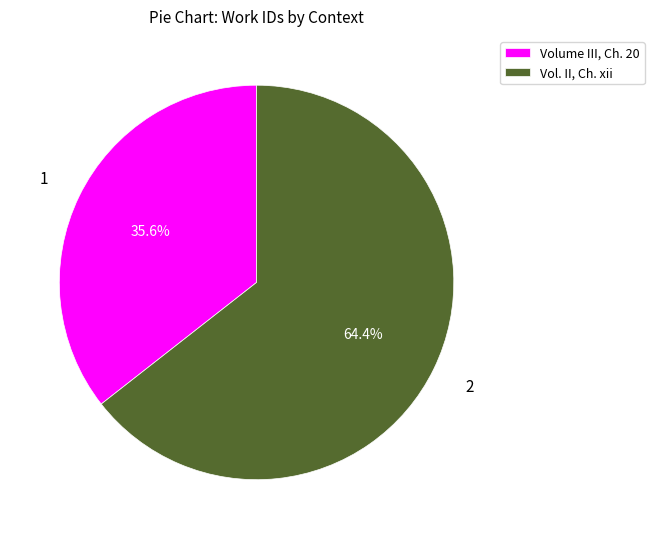

What portion of the pie excludes Vol. II, Ch. xii?

35.6%